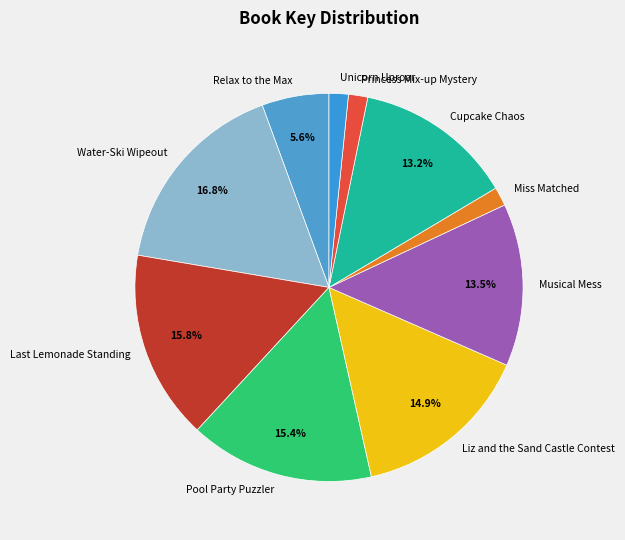

Combined, do Cupcake Chaos and Musical Mess account for over 50%?

No